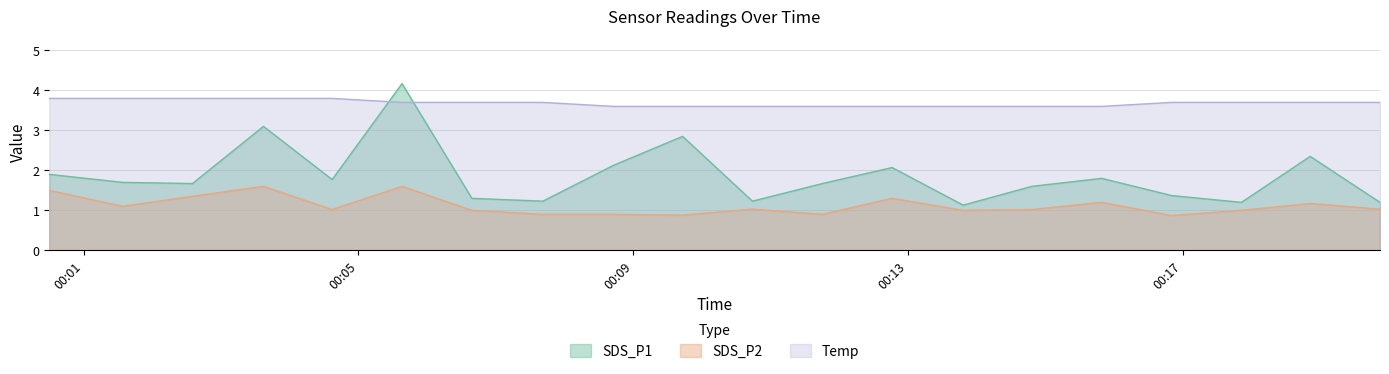

At which category does SDS_P1 reach its first local peak?

2021/12/27 00:03:37